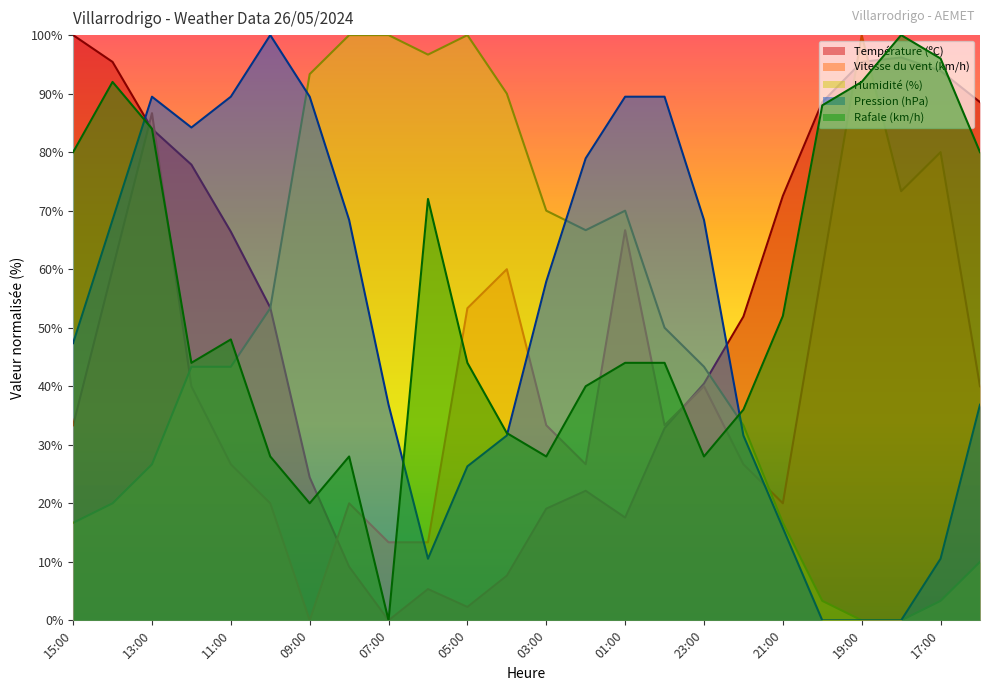

At which label does Vitesse du vent (km/h) reach its peak?

19:00